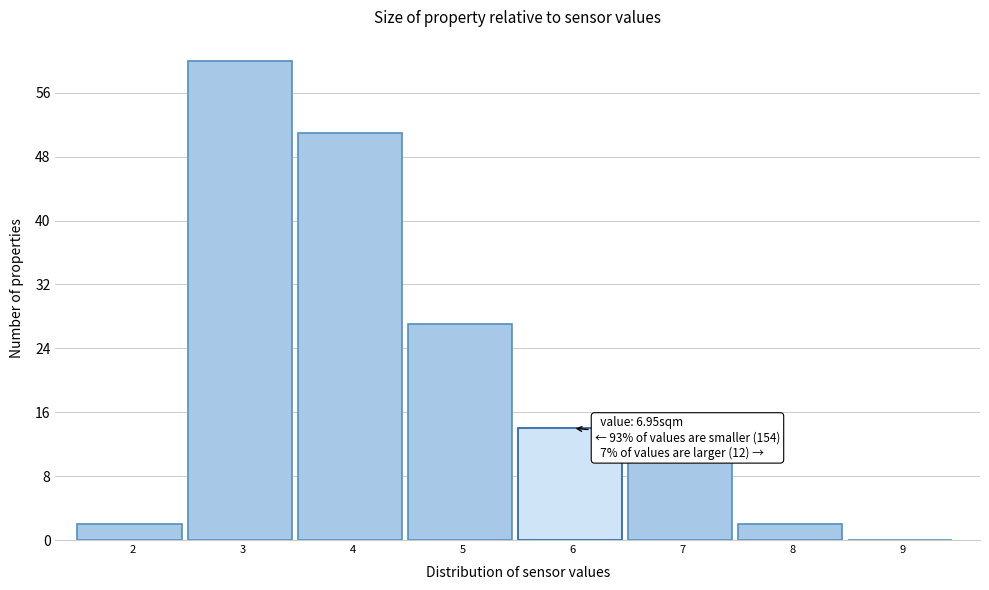

Reading left to right, extract all data points from this chart.

2=2	3=60	4=51	5=27	6=14	7=10	8=2	9=0